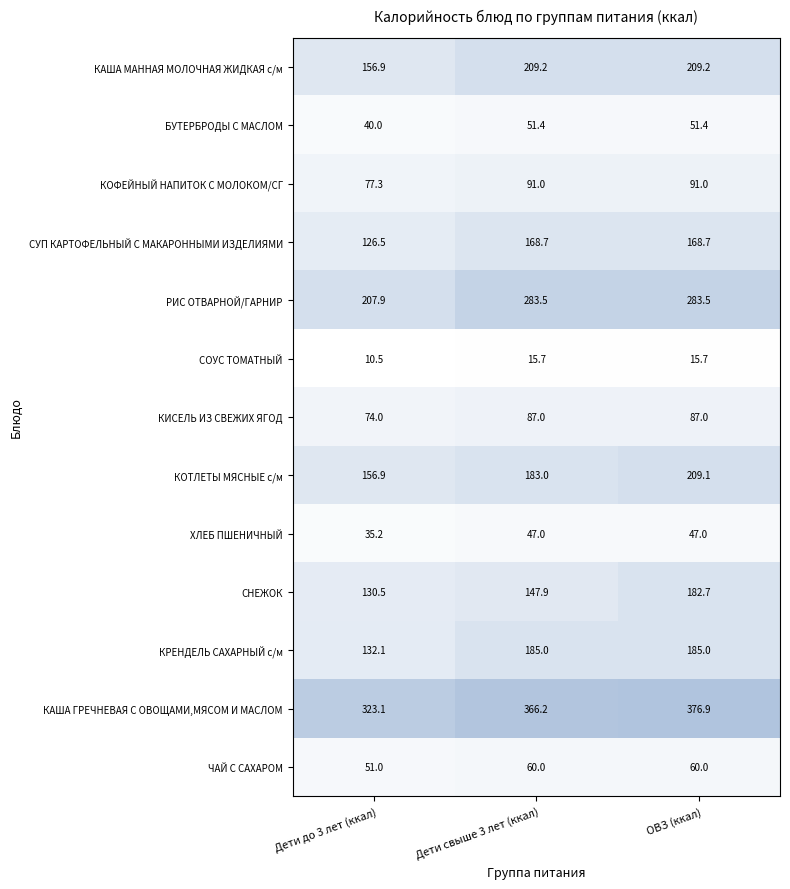

What is the sum of all КАША МАННАЯ МОЛОЧНАЯ ЖИДКАЯ с/м values?

575.3